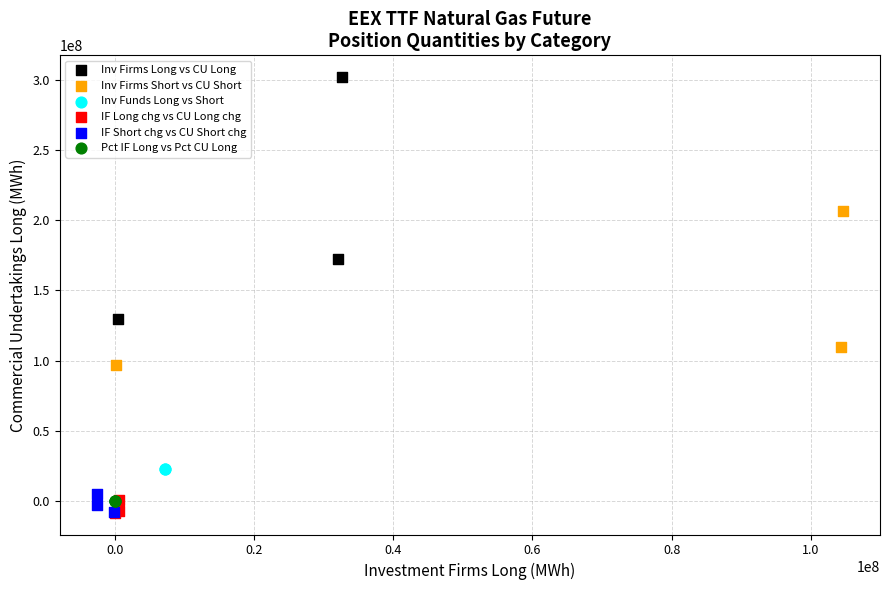

What are all the series names shown in the legend?

Inv Firms Long vs CU Long, Inv Firms Short vs CU Short, Inv Funds Long vs Short, IF Long chg vs CU Long chg, IF Short chg vs CU Short chg, Pct IF Long vs Pct CU Long